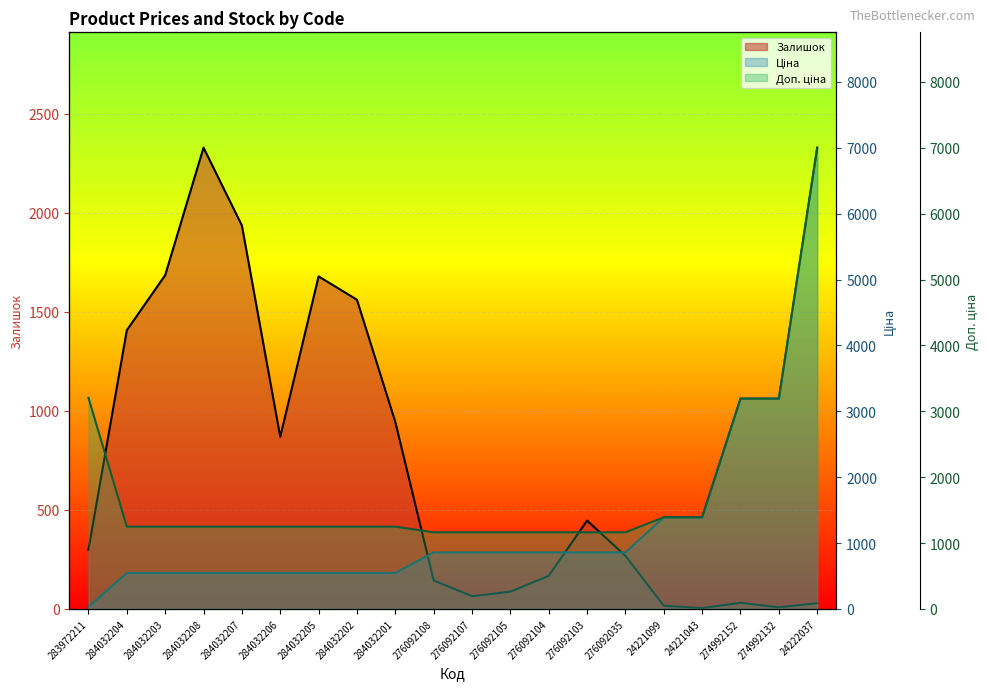

At which category does Залишок reach its first local peak?

284032208